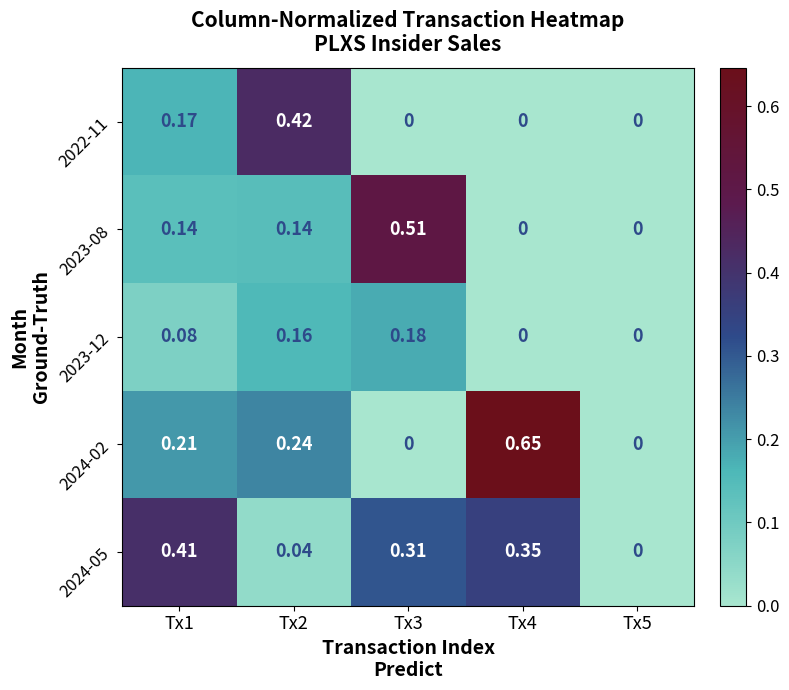

Is the value of 2023-12 at Tx3 greater than the value of 2023-08 at Tx1?

Yes